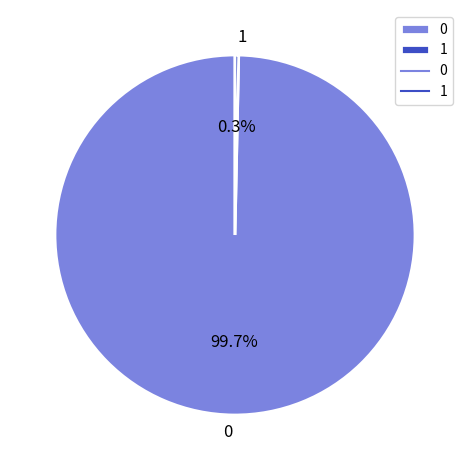

What percentage do 0 and 1 together represent?

100.0%